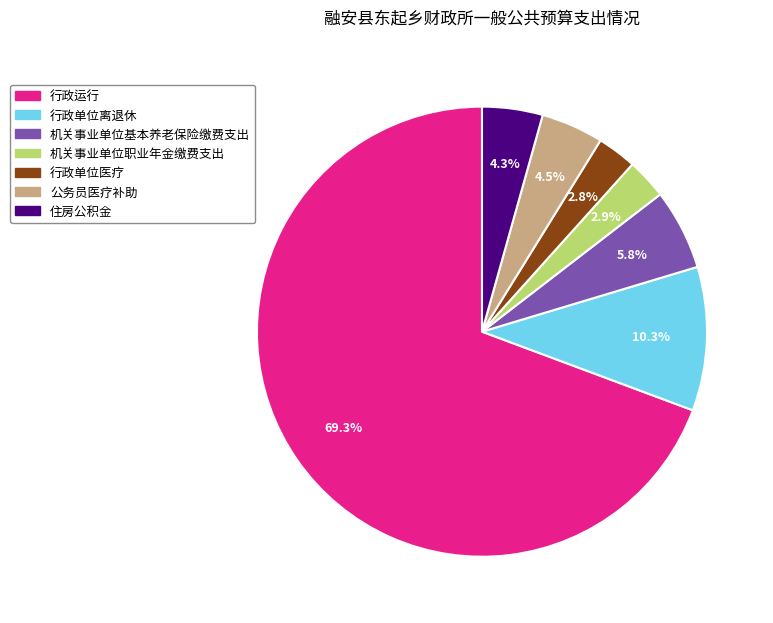

What is the ratio of the value at 机关事业单位基本养老保险缴费支出 to the value at 机关事业单位职业年金缴费支出?

2.0